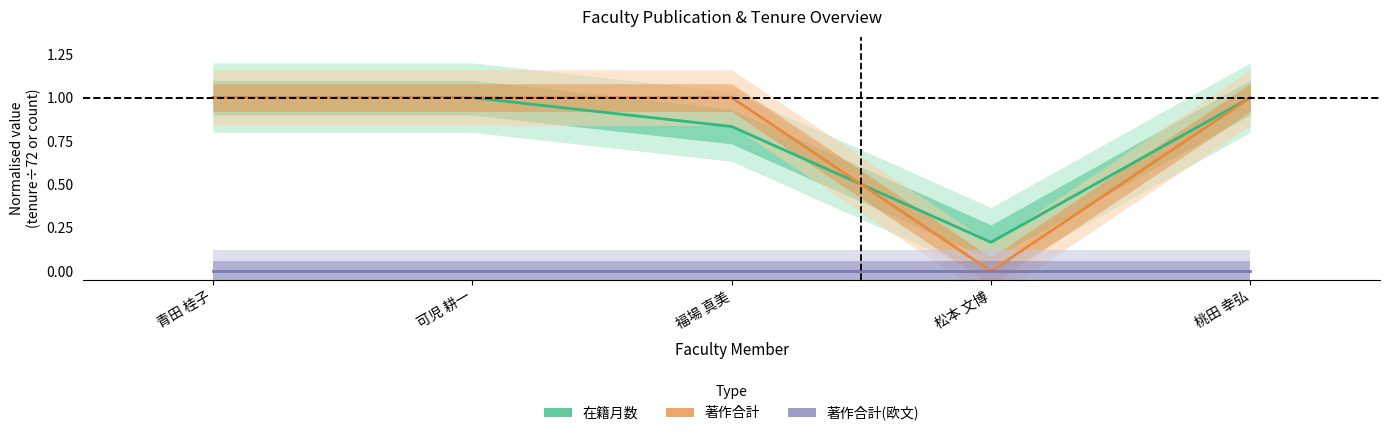

Where is 著作合計 nearest to the value 0?

松本 文博